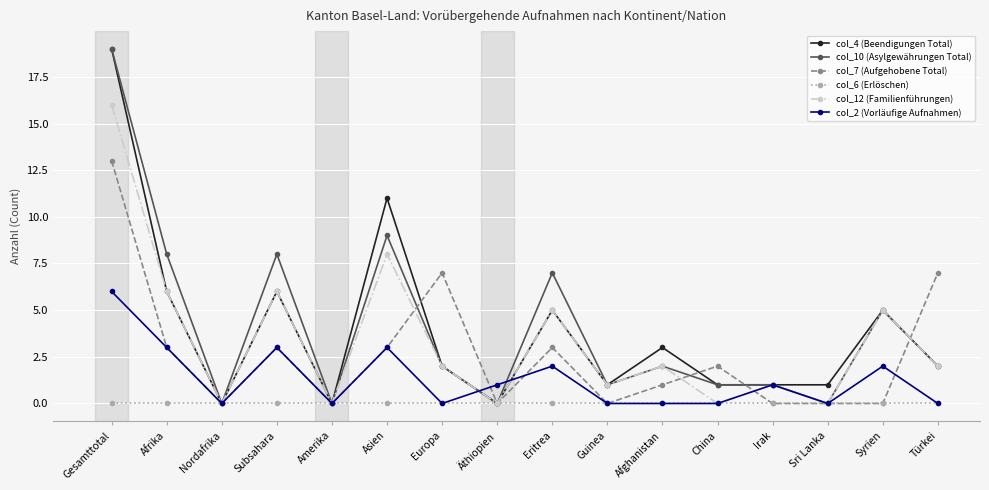

How many data points in col_2 (Vorläufige Aufnahmen) are less than 1?

8